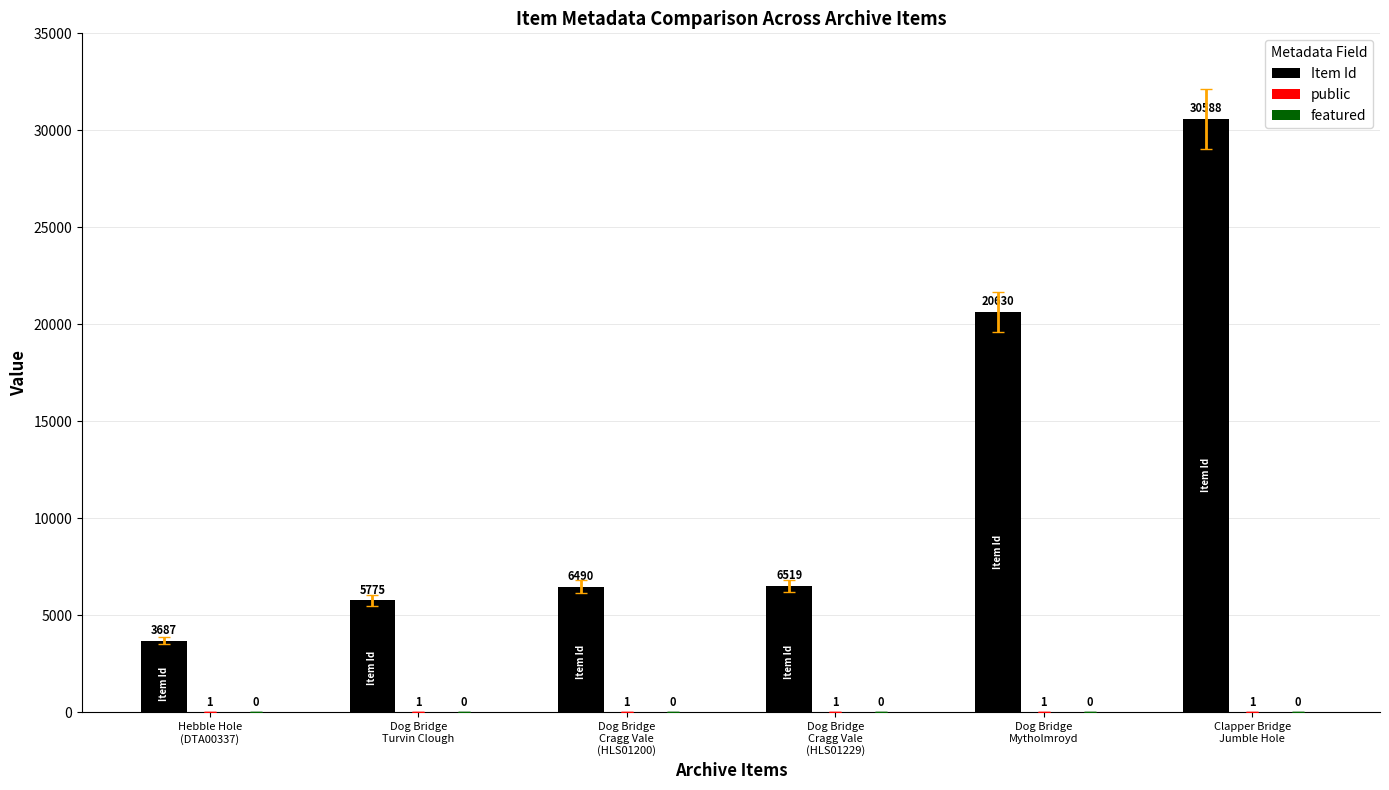

Which category has the highest value across all series?

Clapper Bridge
Jumble Hole